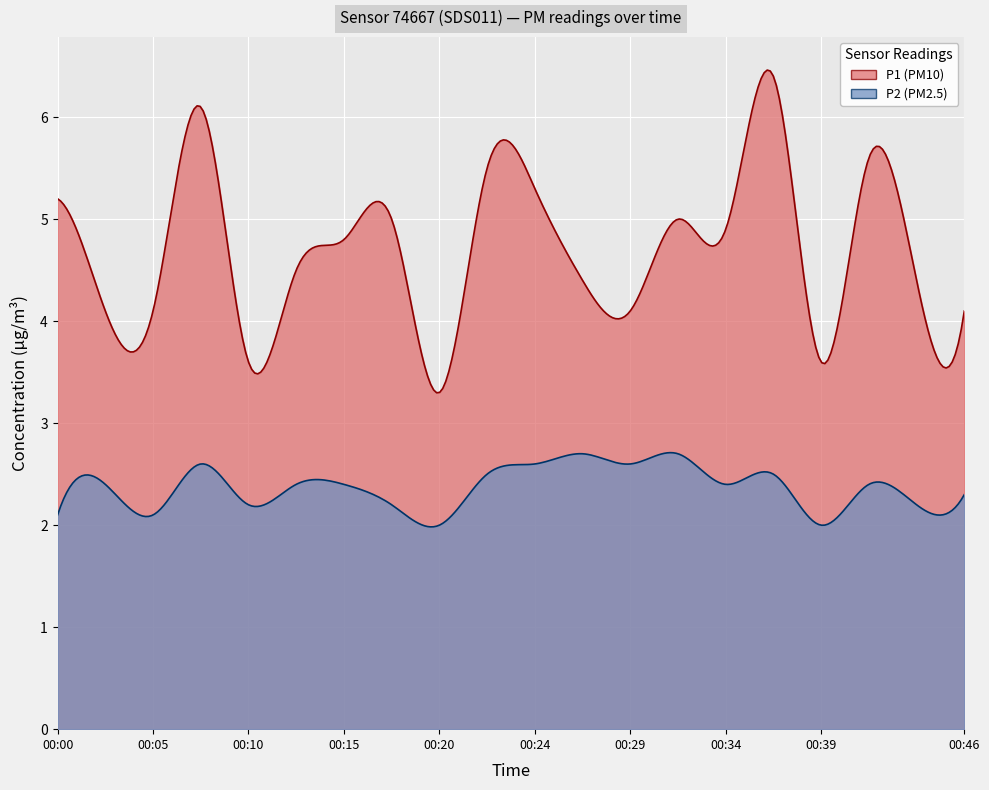

Reading left to right, extract all data points from this chart.

P1: 00:00=5.2	00:02=4.1	00:05=4.1	00:07=6.1	00:10=3.6	00:12=4.5	00:15=4.8	00:17=5.0	00:20=3.3	00:22=5.5	00:24=5.3	00:27=4.4	00:29=4.1	00:32=5.0	00:34=4.9	00:37=6.4	00:39=3.6	00:41=5.6	00:44=4.4	00:46=4.1
P2: 00:00=2.1	00:02=2.4	00:05=2.1	00:07=2.6	00:10=2.2	00:12=2.4	00:15=2.4	00:17=2.2	00:20=2.0	00:22=2.5	00:24=2.6	00:27=2.7	00:29=2.6	00:32=2.7	00:34=2.4	00:37=2.5	00:39=2.0	00:41=2.4	00:44=2.2	00:46=2.3